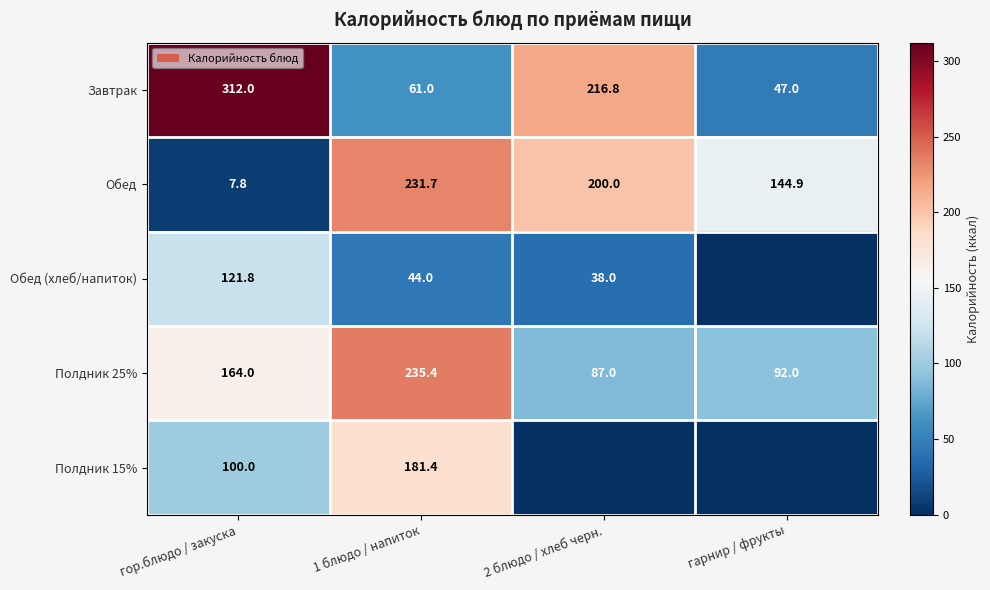

At which label does Завтрак first exceed 216?

гор.блюдо / закуска